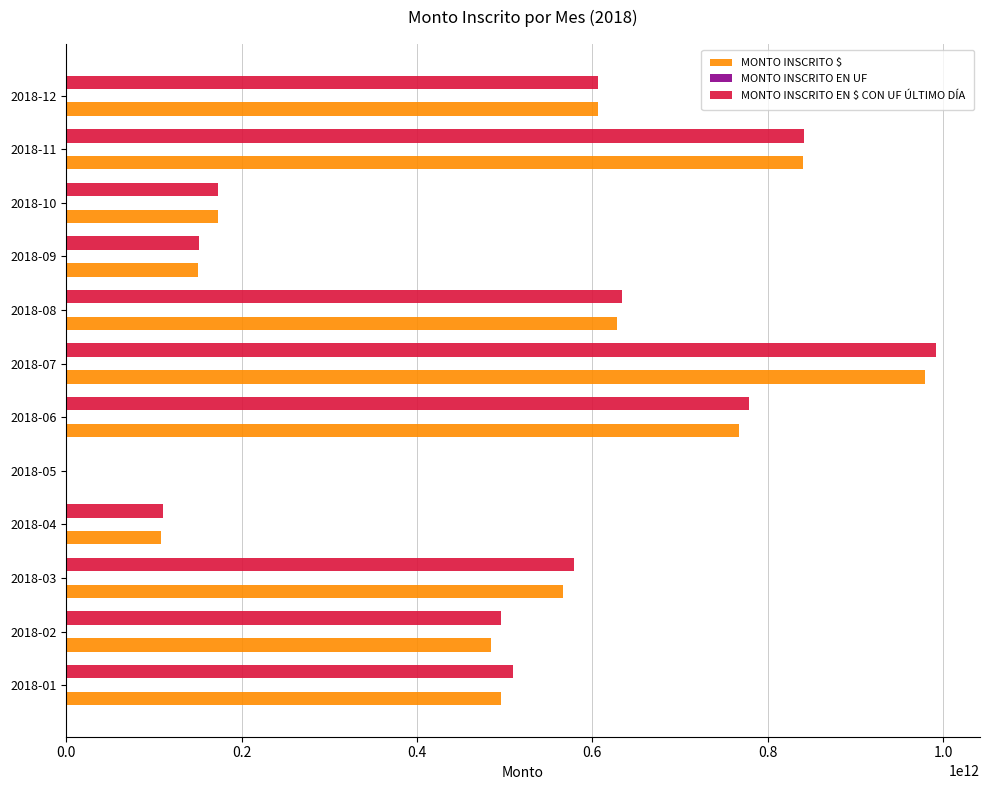

At which category is the sum across all series the highest?

2018-07